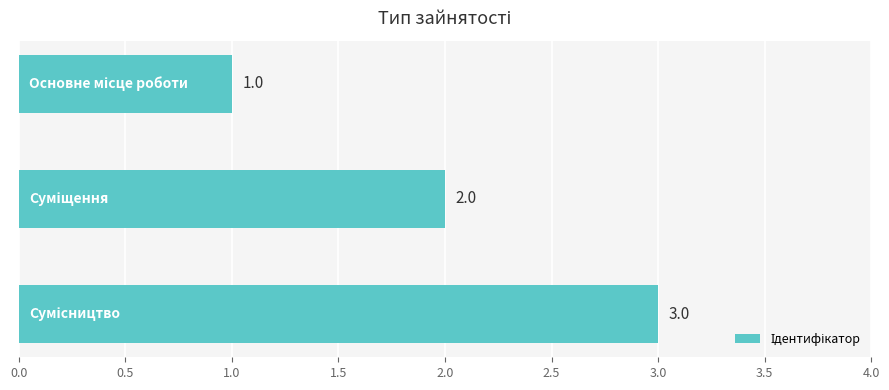

Count the values in the range 1 to 3.

3